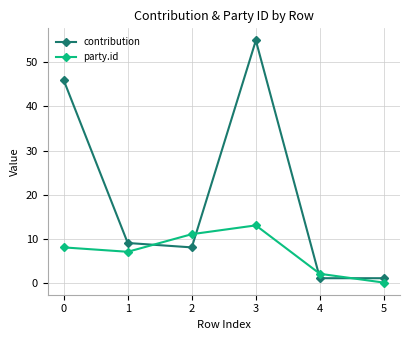

At 0, list the series in order from smallest to largest.

party.id, contribution